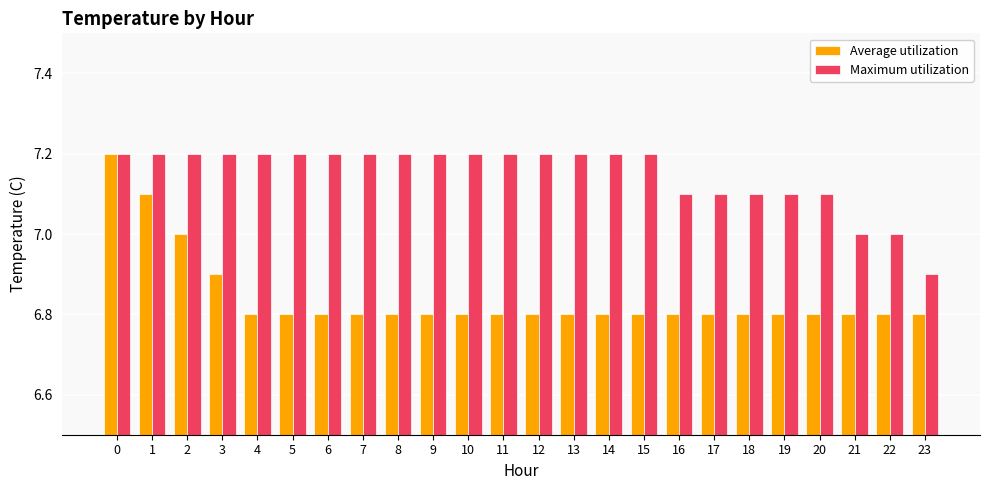

What is the sum of all Average utilization values?

164.2